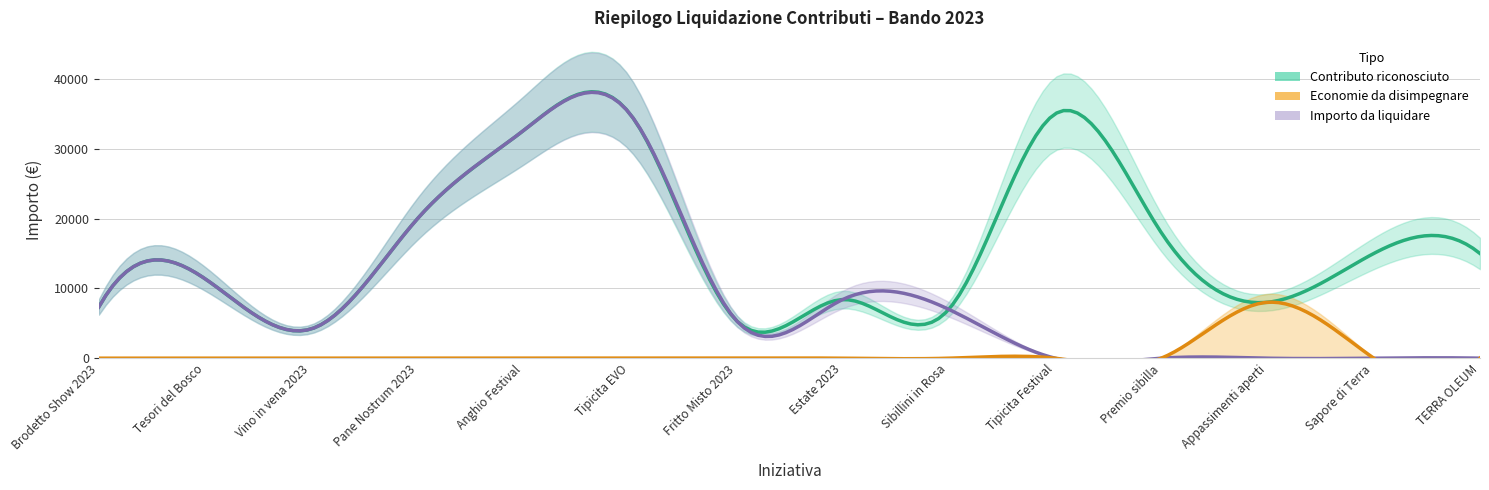

Where is contributo nearest to the value 19600?

3